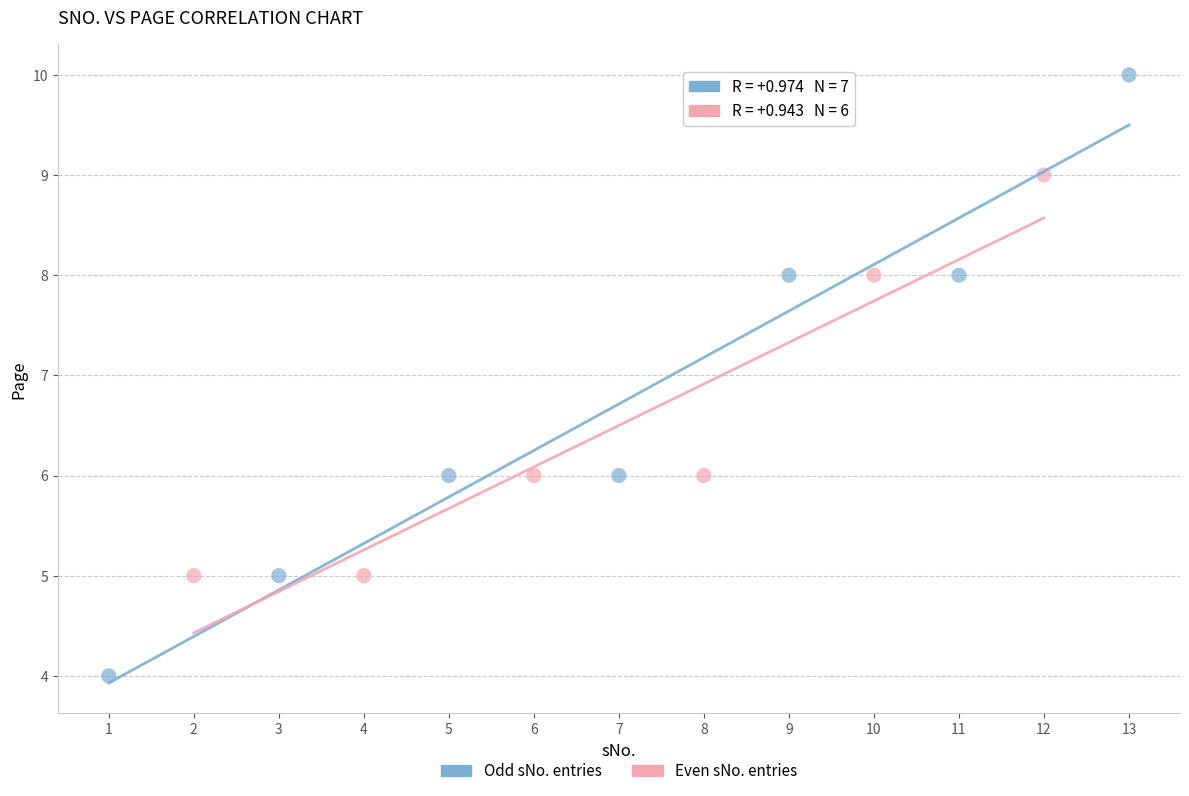

Which series reaches the maximum Y coordinate?

Odd sNo. entries